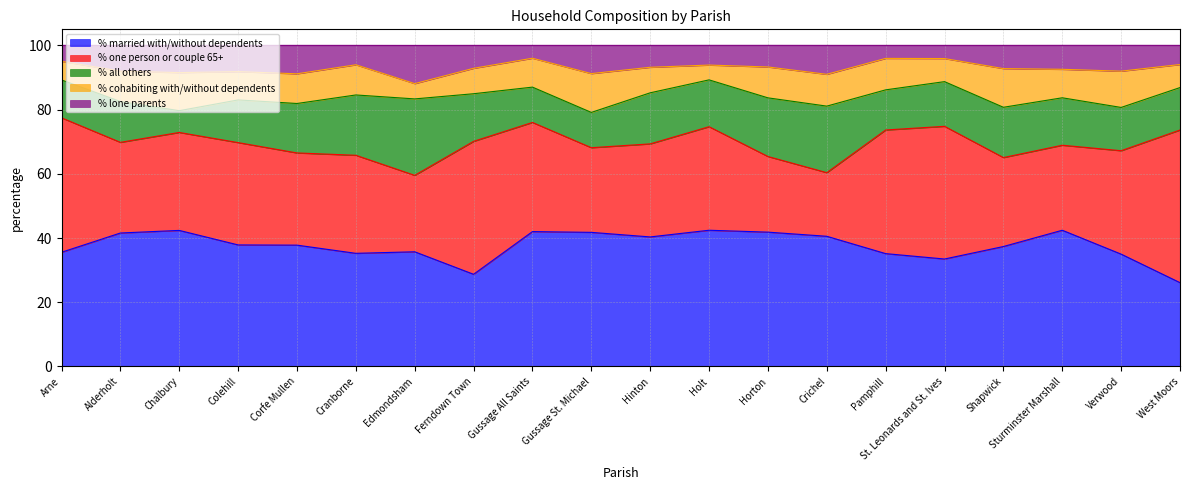

What is the average value of the % one person or couple 65+ series?

31.8